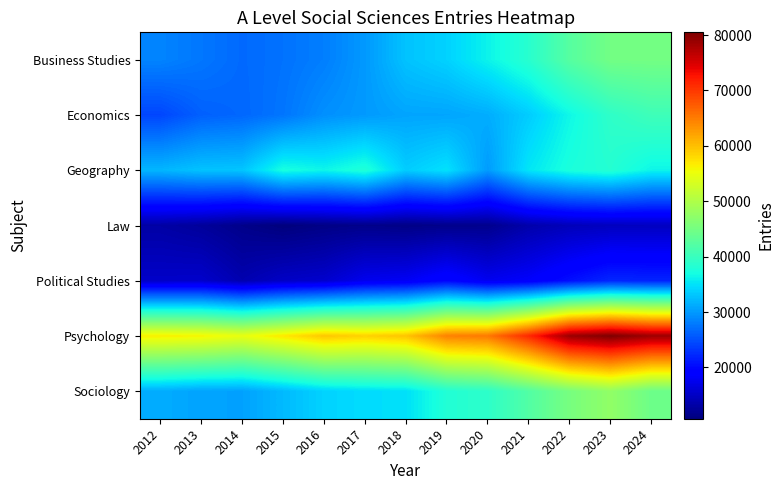

Reading left to right, what are all the values shown in this chart?

Business Studies: 2012=28567	2013=27673	2014=26745	2015=27362	2016=28208	2017=30023	2018=32867	2019=33925	2020=36188	2021=38546	2022=42461	2023=44852	2024=44961
Economics: 2012=24327	2013=26139	2014=26612	2015=27575	2016=29385	2017=30074	2018=30810	2019=30841	2020=31391	2021=33546	2022=36483	2023=39141	2024=40451
Geography: 2012=32005	2013=32872	2014=33007	2015=37195	2016=36363	2017=37814	2018=33538	2019=34960	2020=30203	2021=35268	2022=37443	2023=38264	2024=36314
Law: 2012=13154	2013=12523	2014=11517	2015=10738	2016=11272	2017=11538	2018=11265	2019=11575	2020=11711	2021=13519	2022=14361	2023=14703	2024=14819
Political Studies: 2012=15260	2013=15393	2014=13761	2015=15103	2016=15540	2017=17523	2018=17964	2019=19729	2020=17659	2021=18473	2022=20496	2023=22163	2024=21926
Psychology: 2012=56486	2013=56088	2014=54818	2015=57014	2016=59469	2017=58663	2018=59708	2019=64598	2020=65263	2021=71235	2022=78741	2023=80493	2024=78556
Sociology: 2012=31357	2013=30688	2014=30594	2015=32258	2016=33980	2017=34607	2018=34873	2019=38015	2020=38994	2021=42091	2022=45281	2023=47436	2024=44359